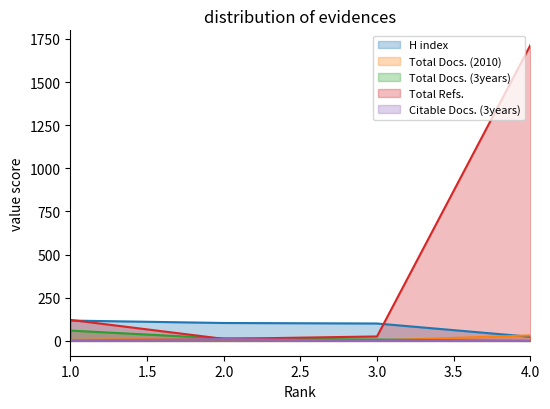

What are all the series names shown in the legend?

H index, Total Docs. (2010), Total Docs. (3years), Total Refs., Citable Docs. (3years)